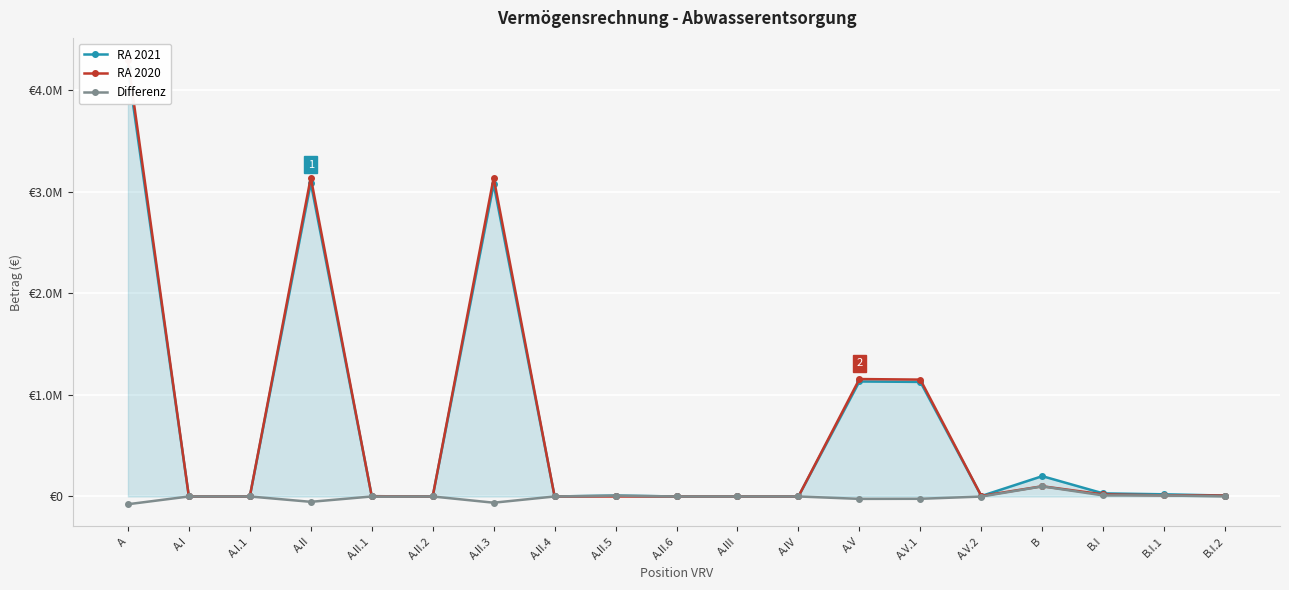

True or false: RA 2020 and Differenz intersect in this chart.

False